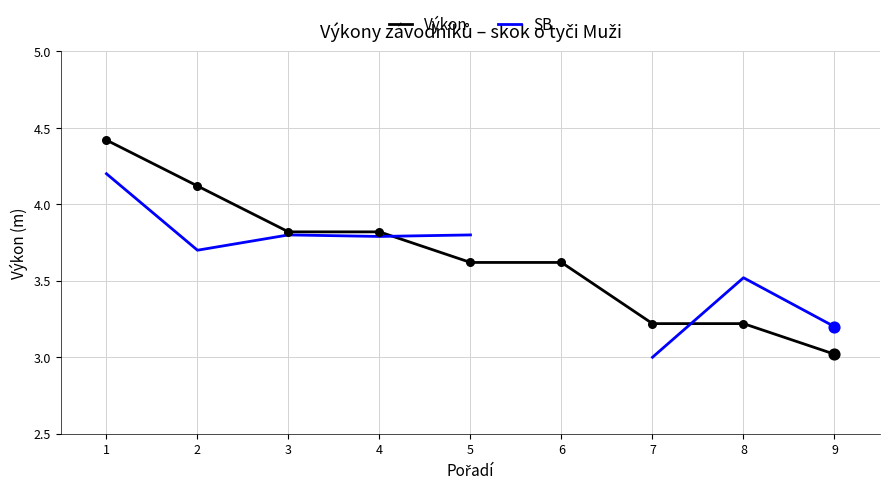

Which series reaches the minimum Y coordinate?

SB